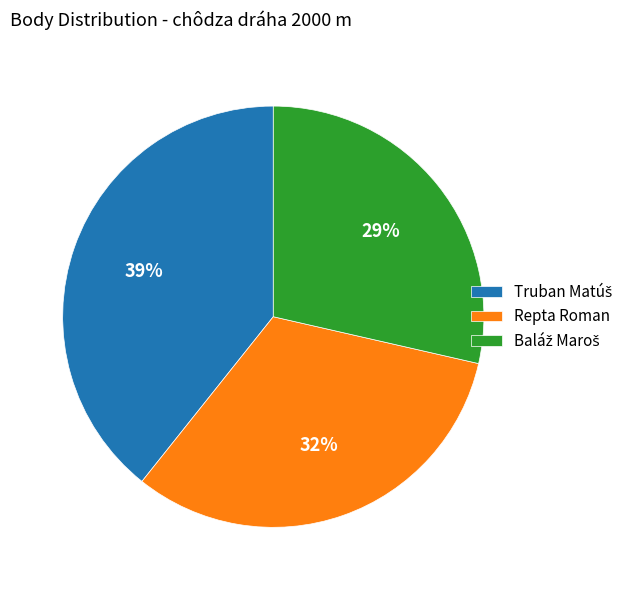

Does any single category account for the majority?

No